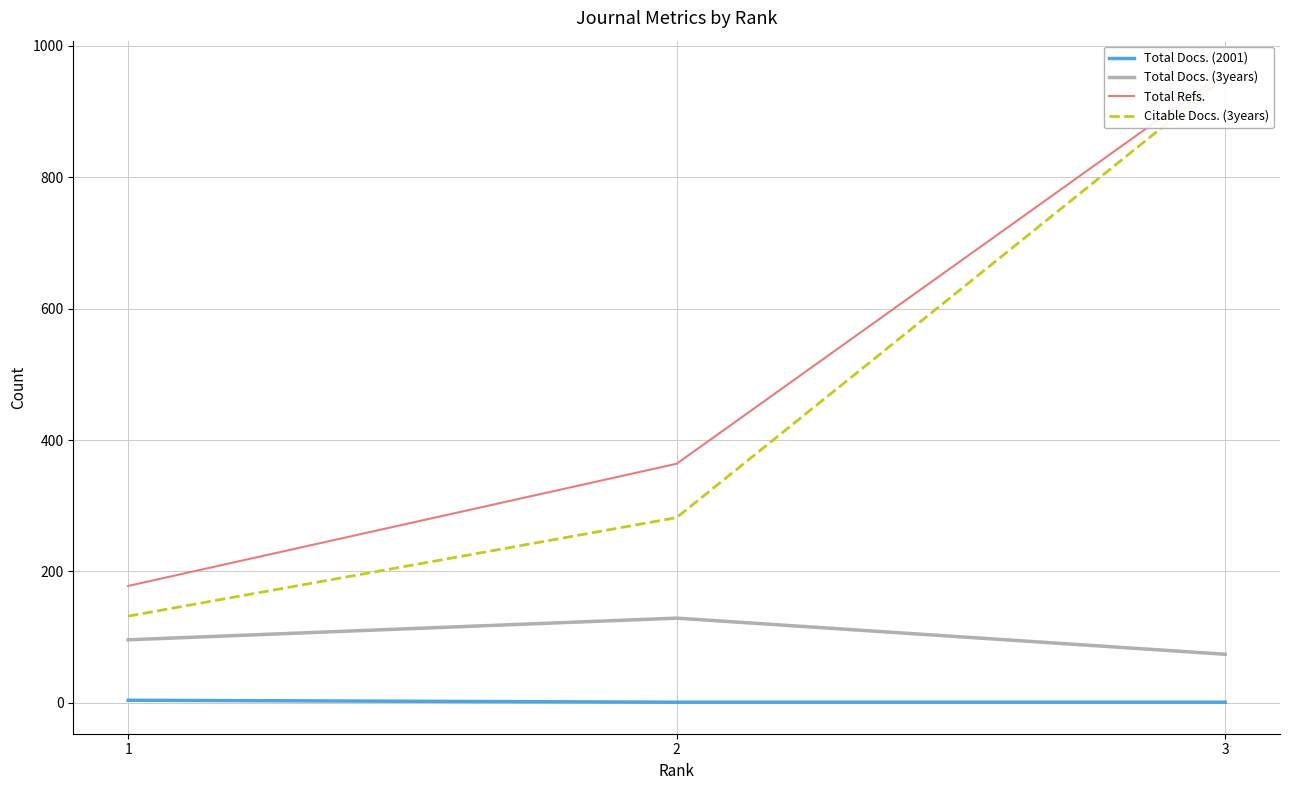

What is the smallest value displayed?

1